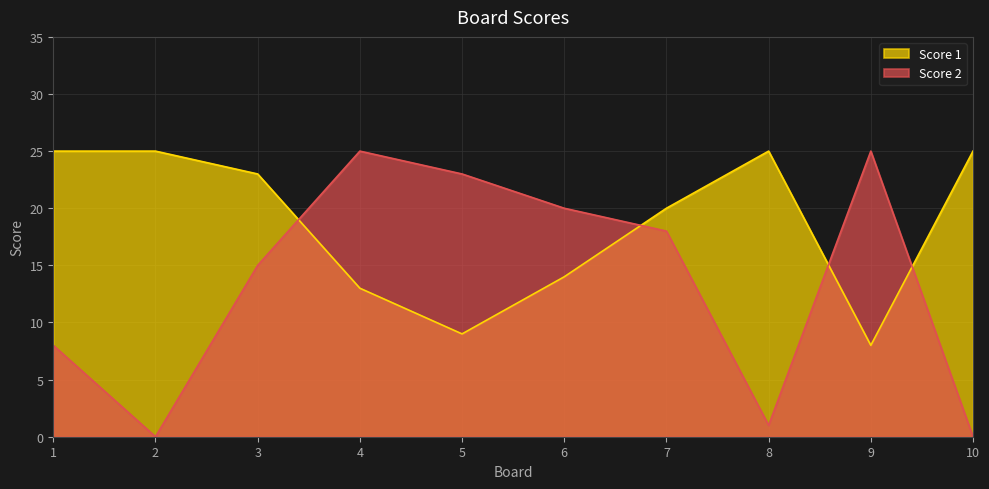

At which category is the sum across all series the highest?

3